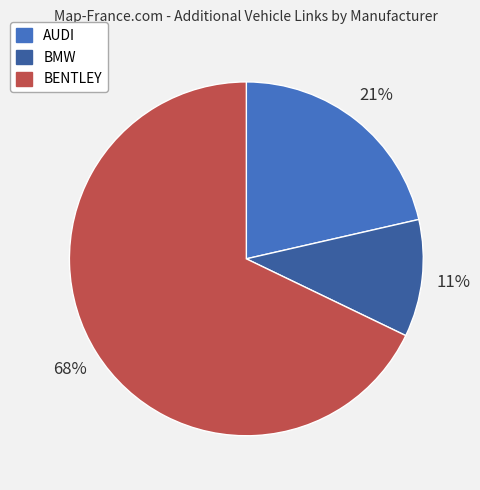

Is there any slice that represents more than half of the pie?

Yes